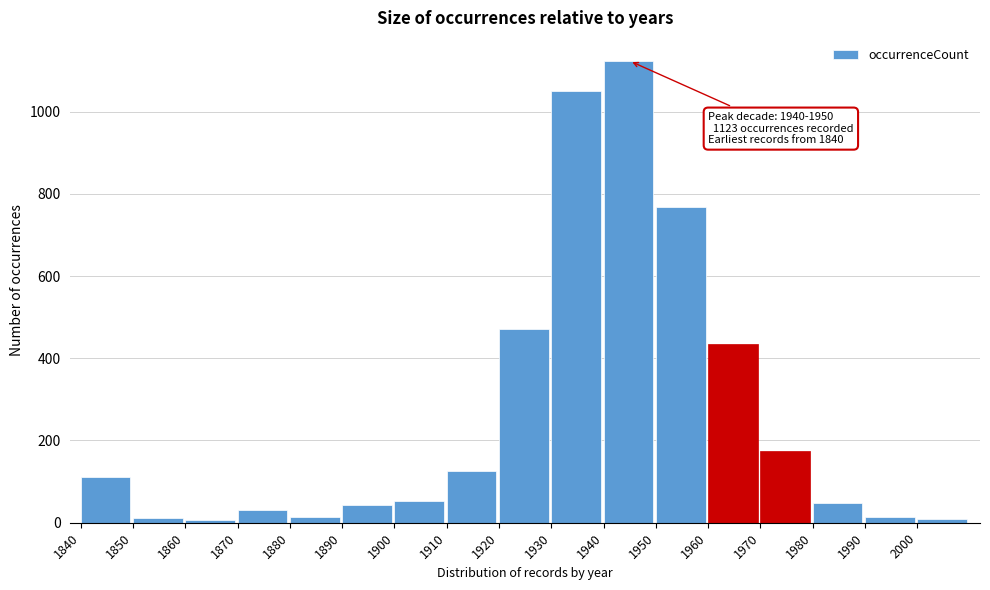

Which range on the x-axis has the tallest bar?

1940 to 1950